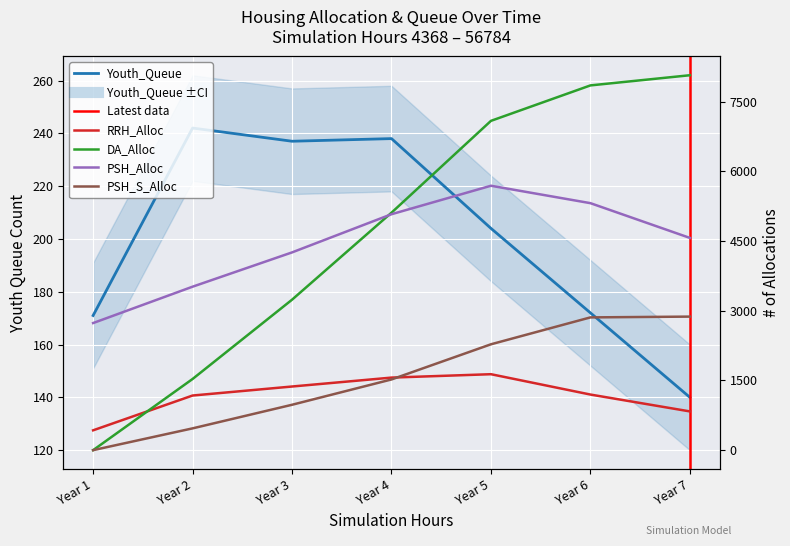

At which category is the sum across all series the highest?

Year 6